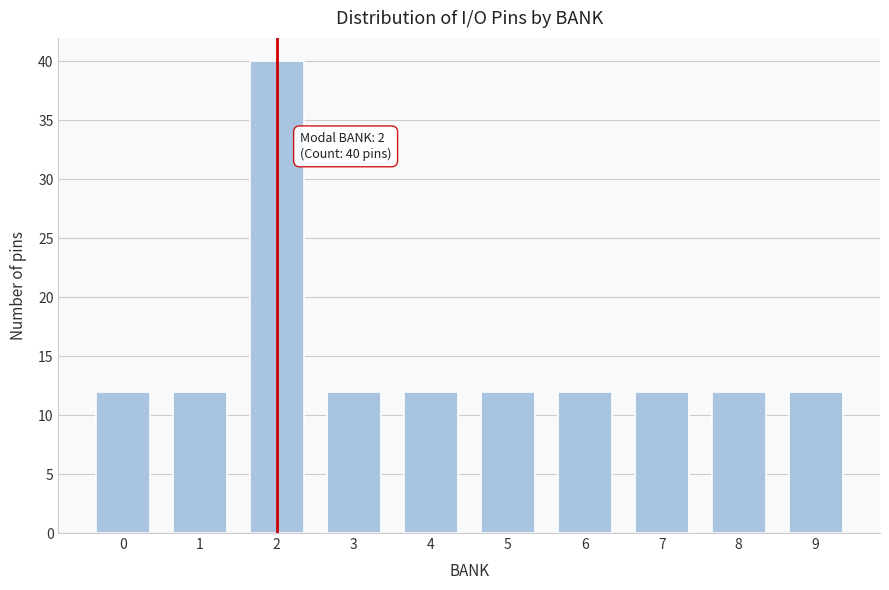

Reading left to right, what are all the values shown in this chart?

12	12	40	12	12	12	12	12	12	12